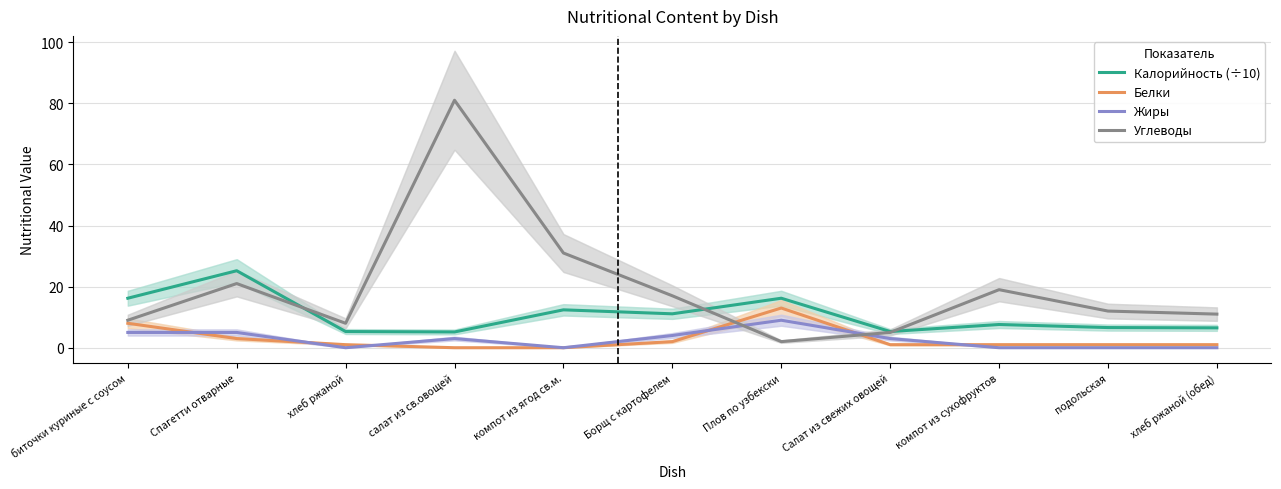

What is the total value across all series at компот из сухофруктов?

27.6